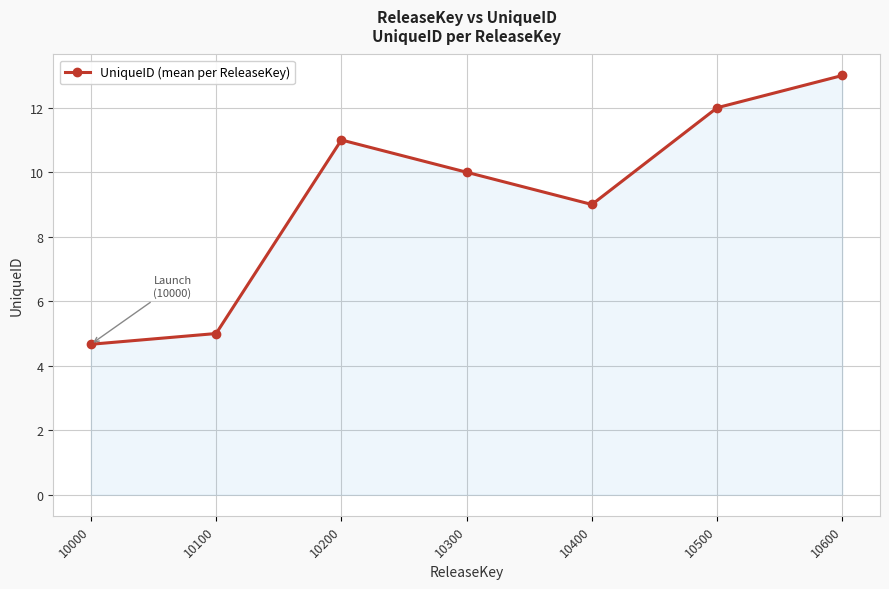

Rank the categories by value from lowest to highest.

10000, 10100, 10400, 10300, 10200, 10500, 10600